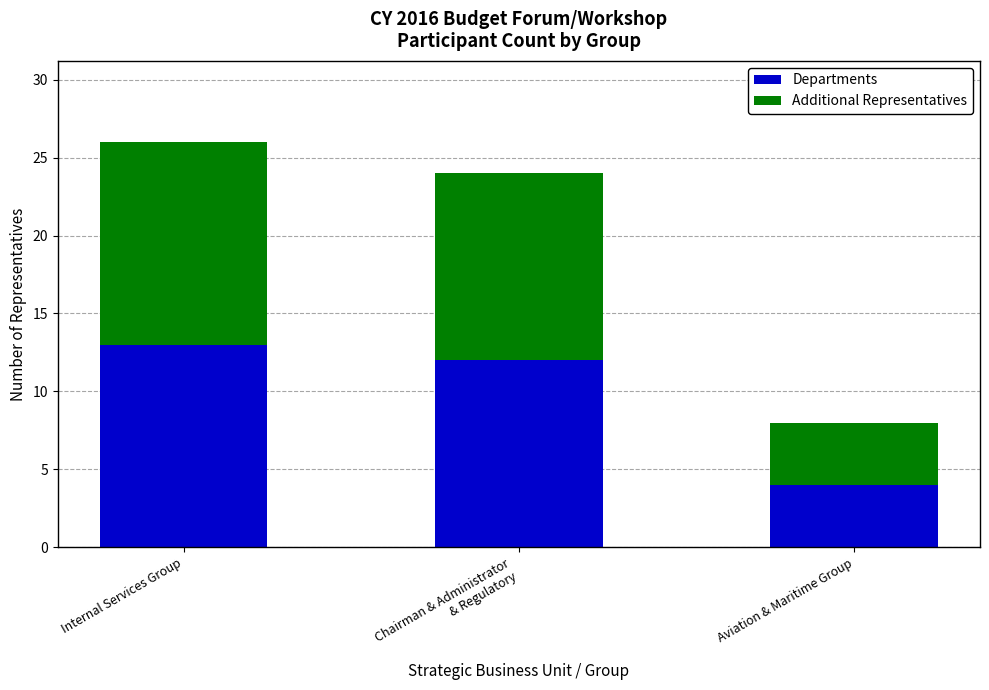

What is the sum of the Departments values at Aviation & Maritime Group and Chairman & Administrator
& Regulatory?

16